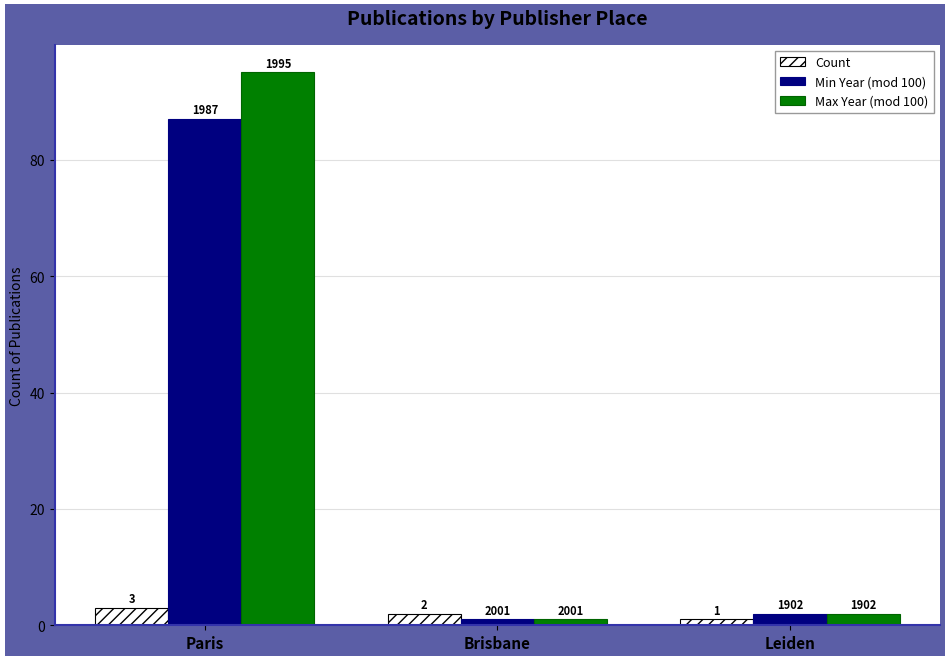

What are all the series names shown in the legend?

Count, Min Year (mod 100), Max Year (mod 100)